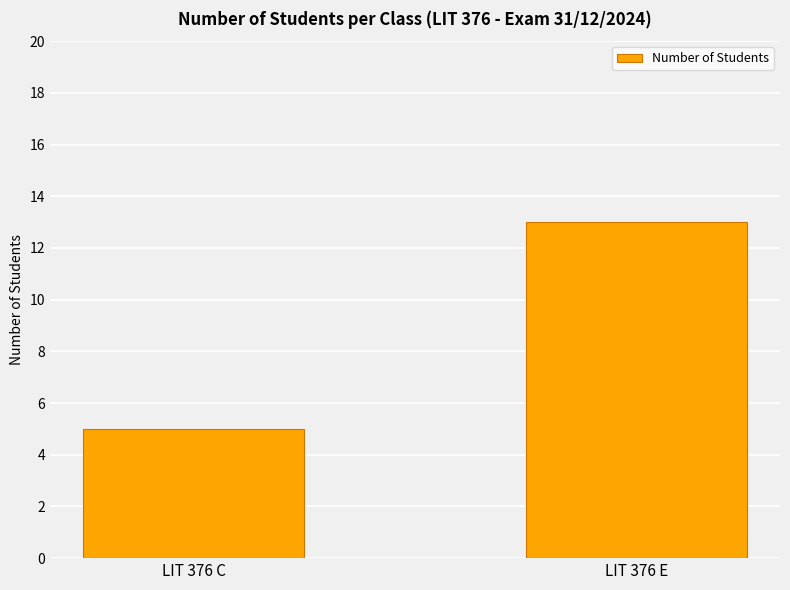

Which has a higher value, LIT 376 E or LIT 376 C?

LIT 376 E